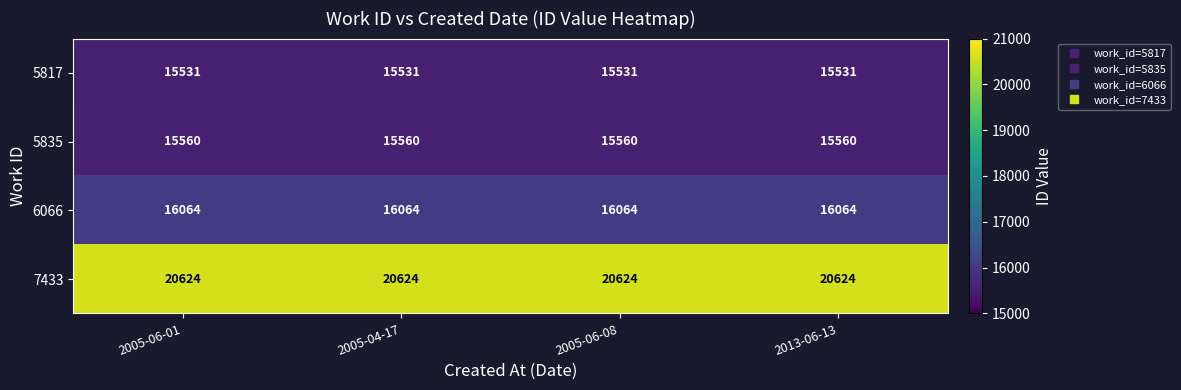

Rank the series at 2005-06-01 from lowest to highest value.

5817, 5835, 6066, 7433